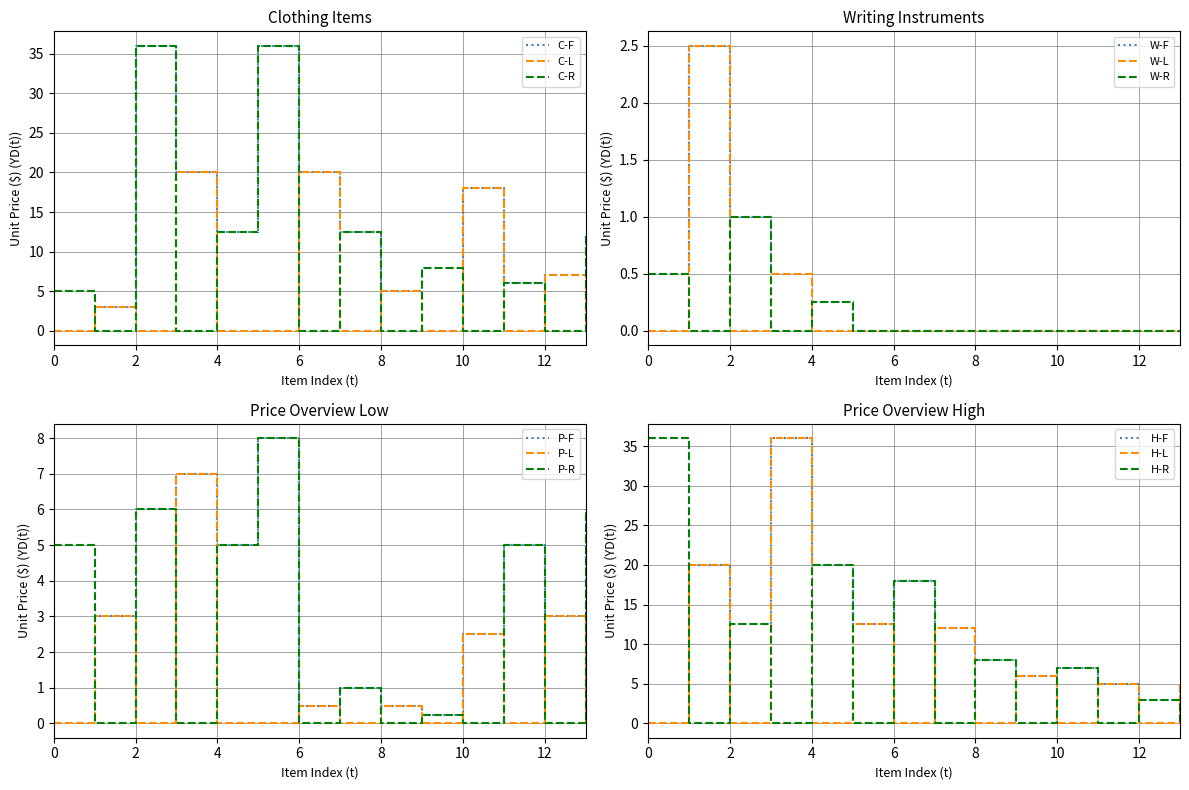

True or false: Clothing and Writing cross at least once.

False